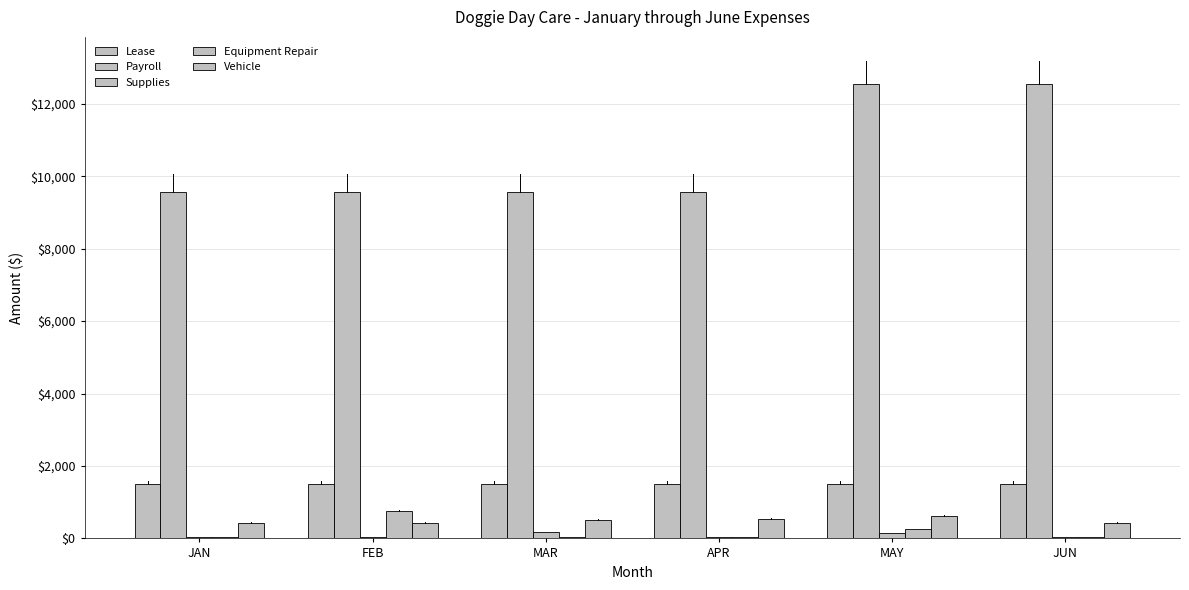

At which label does Vehicle first exceed 500?

APR